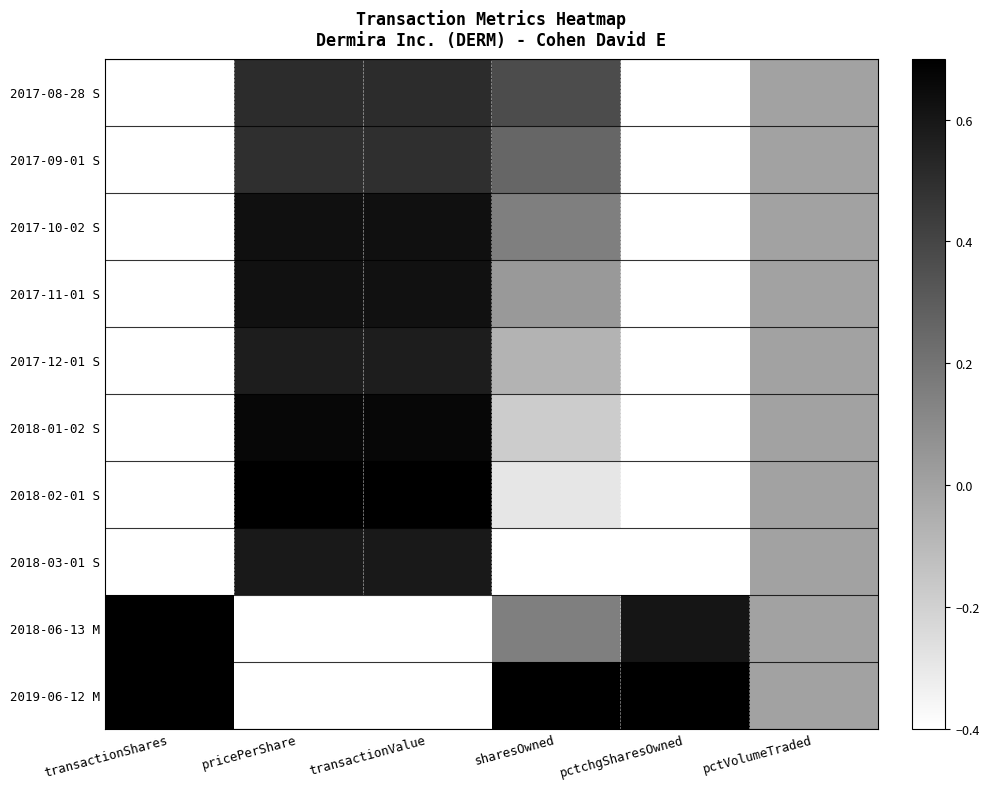

Reading right to left, transcribe all the data shown in this chart.

2017-08-28 S: pctVolumeTraded=0.0	pctchgSharesOwned=-0.4	sharesOwned=0.4	transactionValue=0.5	pricePerShare=0.5	transactionShares=-0.4
2017-09-01 S: pctVolumeTraded=0.0	pctchgSharesOwned=-0.4	sharesOwned=0.3	transactionValue=0.5	pricePerShare=0.5	transactionShares=-0.4
2017-10-02 S: pctVolumeTraded=0.0	pctchgSharesOwned=-0.4	sharesOwned=0.2	transactionValue=0.6	pricePerShare=0.6	transactionShares=-0.4
2017-11-01 S: pctVolumeTraded=0.0	pctchgSharesOwned=-0.4	sharesOwned=0.0	transactionValue=0.6	pricePerShare=0.6	transactionShares=-0.4
2017-12-01 S: pctVolumeTraded=0.0	pctchgSharesOwned=-0.4	sharesOwned=-0.1	transactionValue=0.6	pricePerShare=0.6	transactionShares=-0.4
2018-01-02 S: pctVolumeTraded=0.0	pctchgSharesOwned=-0.4	sharesOwned=-0.2	transactionValue=0.7	pricePerShare=0.7	transactionShares=-0.4
2018-02-01 S: pctVolumeTraded=0.0	pctchgSharesOwned=-0.4	sharesOwned=-0.3	transactionValue=0.7	pricePerShare=0.7	transactionShares=-0.4
2018-03-01 S: pctVolumeTraded=0.0	pctchgSharesOwned=-0.4	sharesOwned=-0.4	transactionValue=0.6	pricePerShare=0.6	transactionShares=-0.4
2018-06-13 M: pctVolumeTraded=0.0	pctchgSharesOwned=0.6	sharesOwned=0.2	transactionValue=-0.4	pricePerShare=-0.4	transactionShares=0.7
2019-06-12 M: pctVolumeTraded=0.0	pctchgSharesOwned=0.7	sharesOwned=0.7	transactionValue=-0.4	pricePerShare=-0.4	transactionShares=0.7